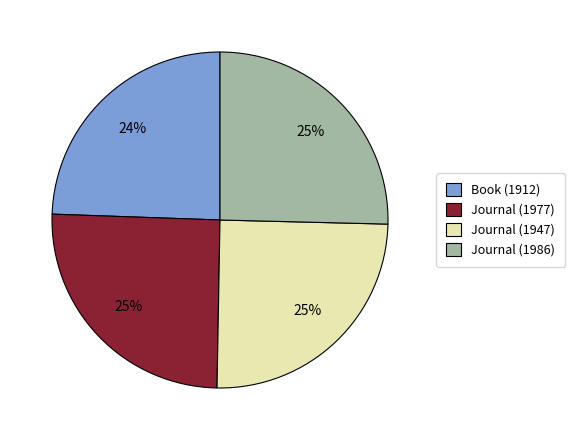

Is the sum of Journal (1986) and Book (1912) greater than half?

No